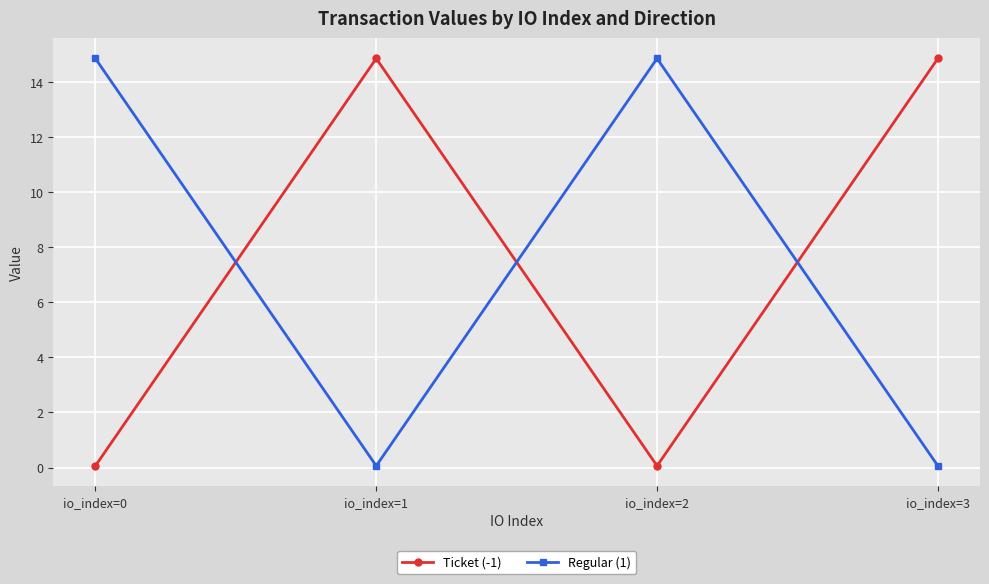

How many data points in Ticket (-1) are less than 14?

2